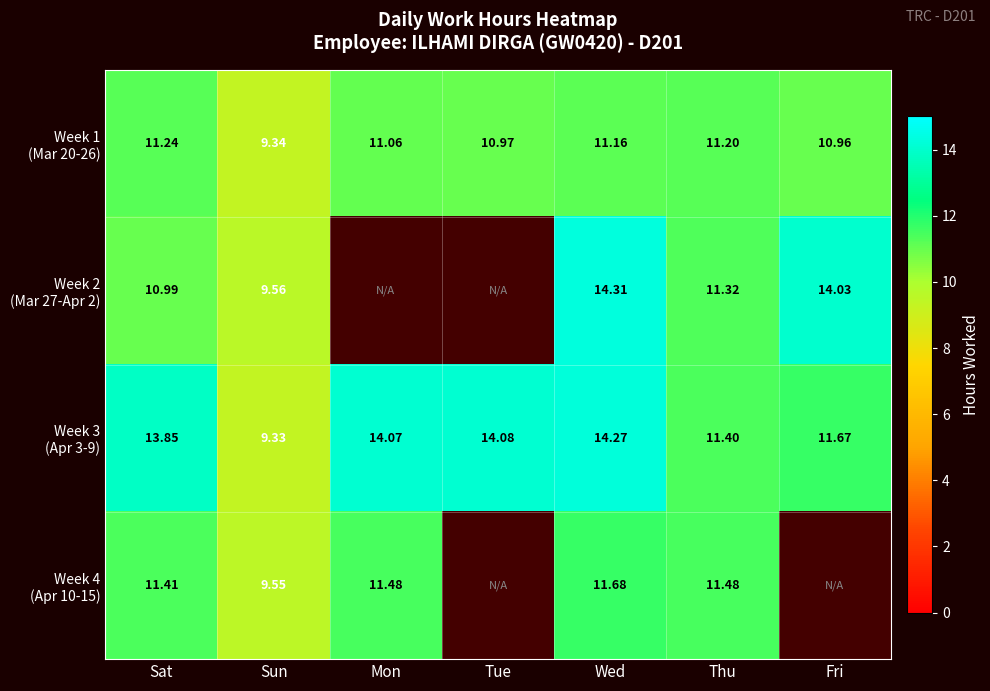

Between Sun and Wed, which series saw the biggest shift?

Week 3 (Apr 3-9)